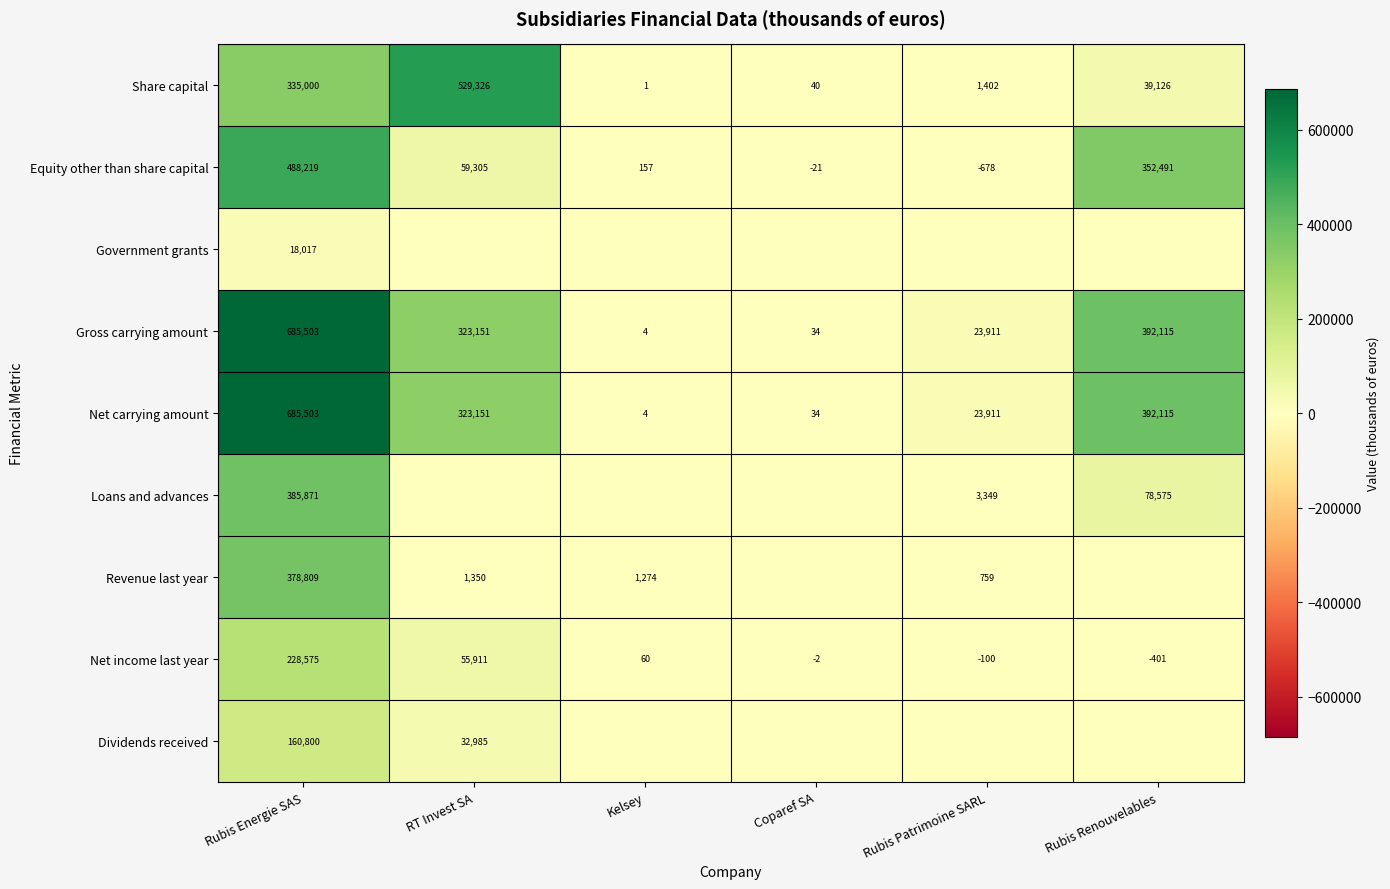

The value of Net carrying amount at Rubis Energie SAS is 463734. True or false?

False